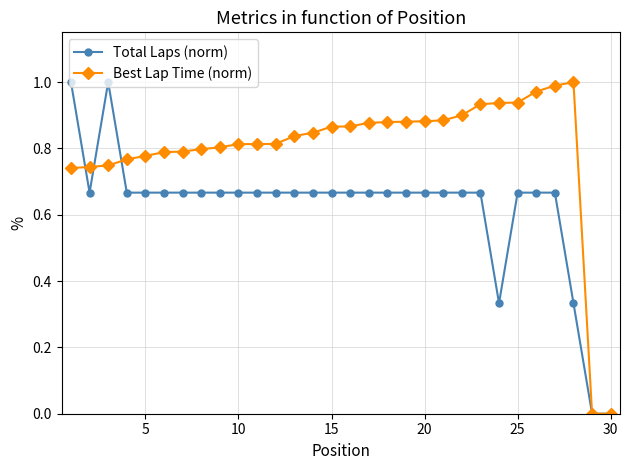

True or false: Best Lap Time (norm) has more than 0 interior local peaks.

True